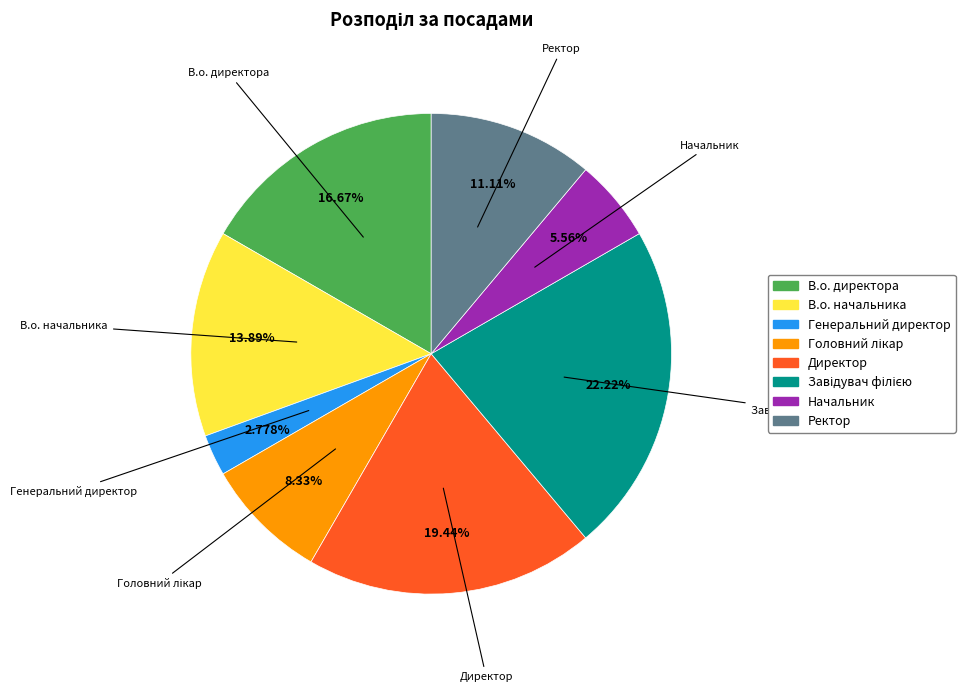

Approximately how many times larger is the value at Ректор compared to Начальник?

2.0